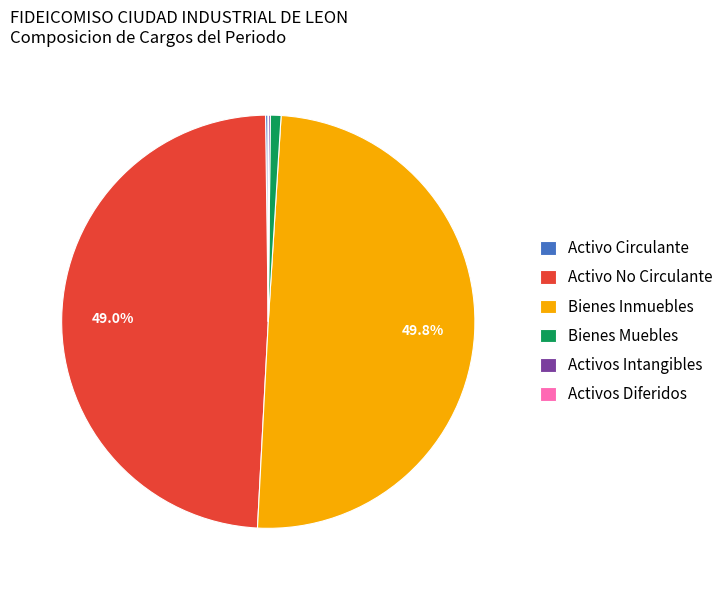

Does Bienes Muebles represent more than half of the total?

No